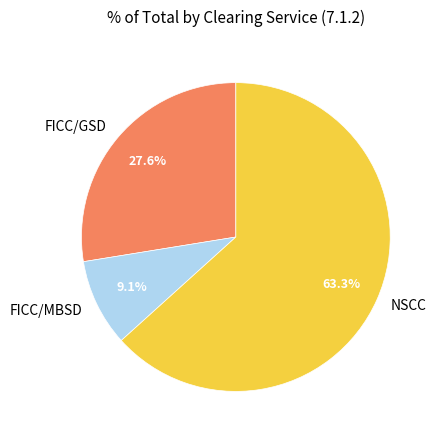

Which slice is the largest?

NSCC